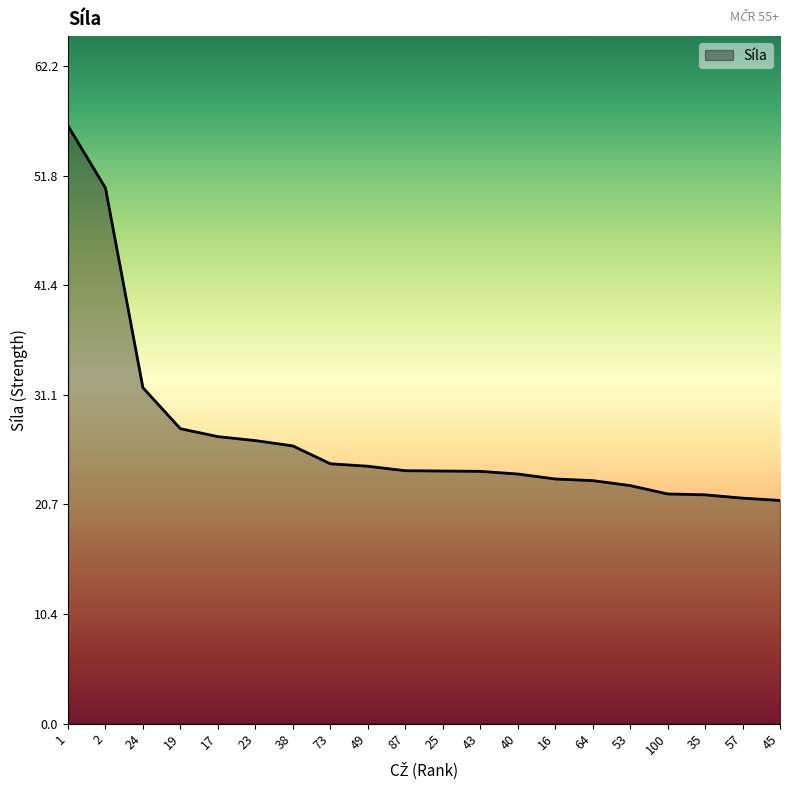

What is the minimum value shown in the chart?

21.1